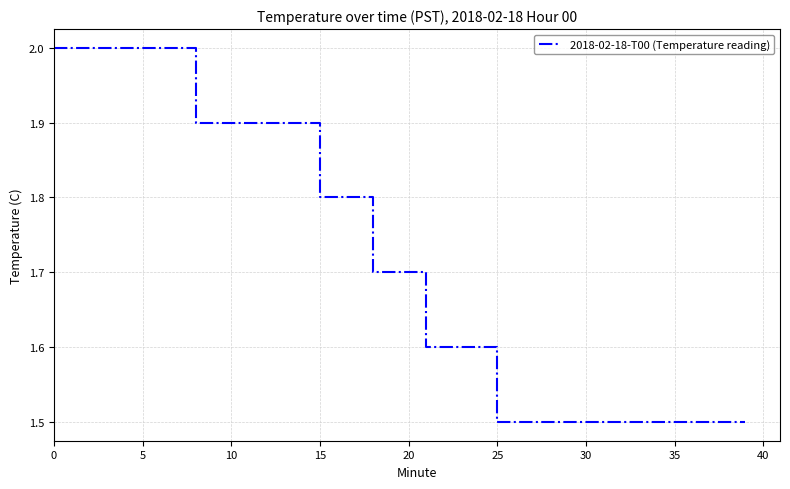

What is the average value?

1.7